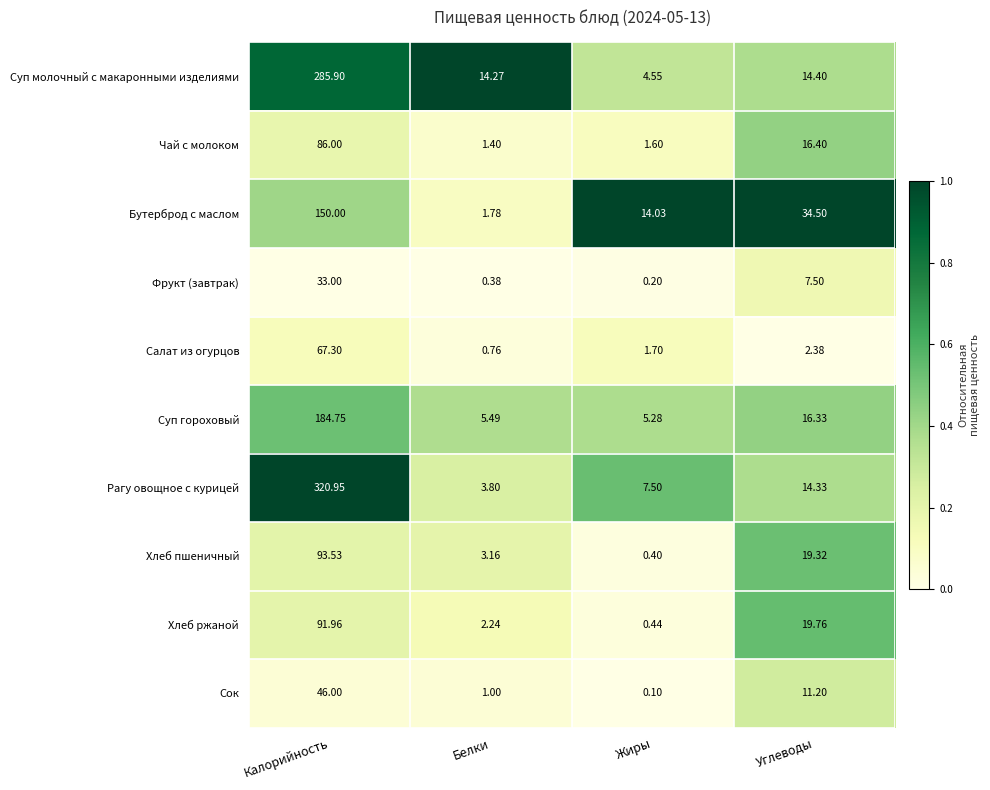

Which label corresponds to the largest value in the chart?

Калорийность